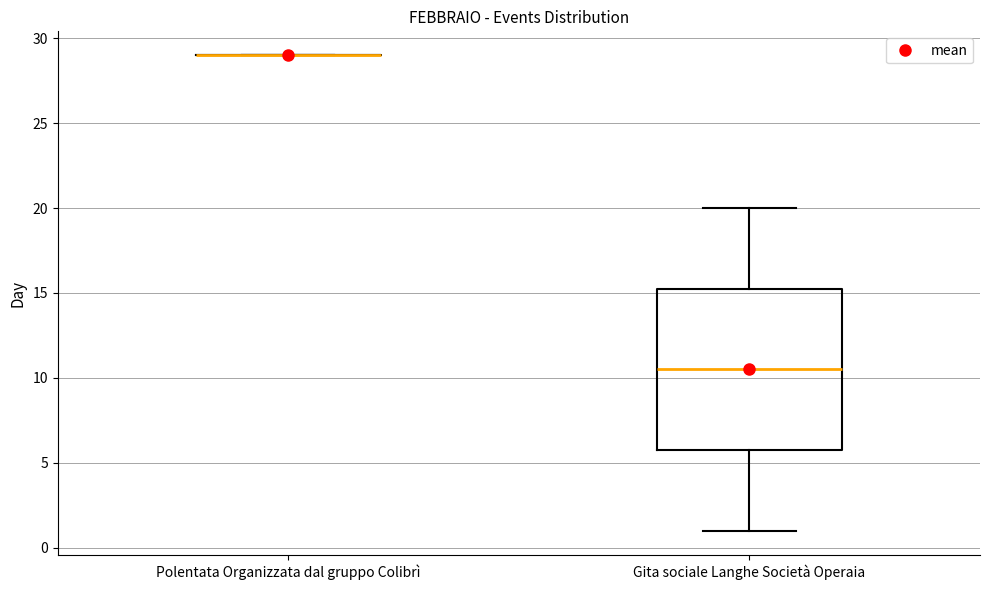

Reading left to right, transcribe this box plot: for each box, give where its median line is, the range the box spans, and where its two whiskers end, as read against the y-axis. The values are not printed on the chart, so give them approximately, as read against the axis.

Polentata Organizzata dal gruppo Colibrì: box collapsed to a line at 29.0, whiskers 29.0 to 29.0
Gita sociale Langhe Società Operaia: median 10.5, box 6.0 to 15.5, whiskers 1.0 to 20.0